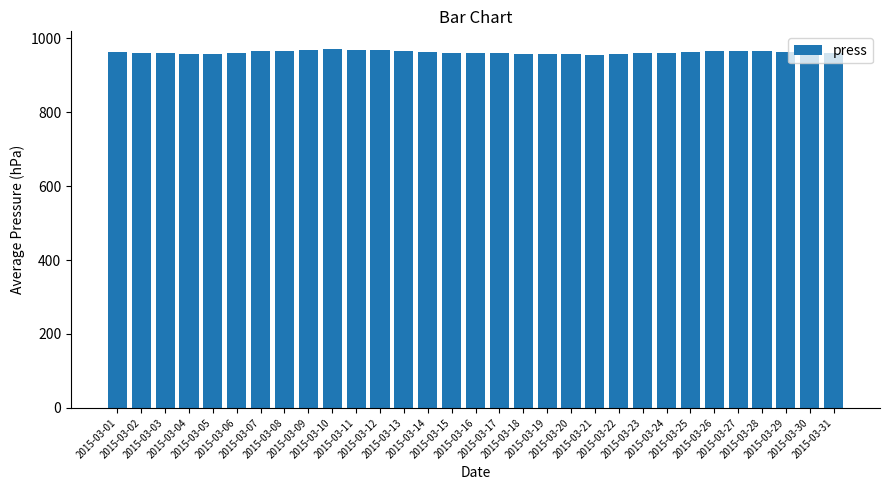

What is the greatest value displayed?

970